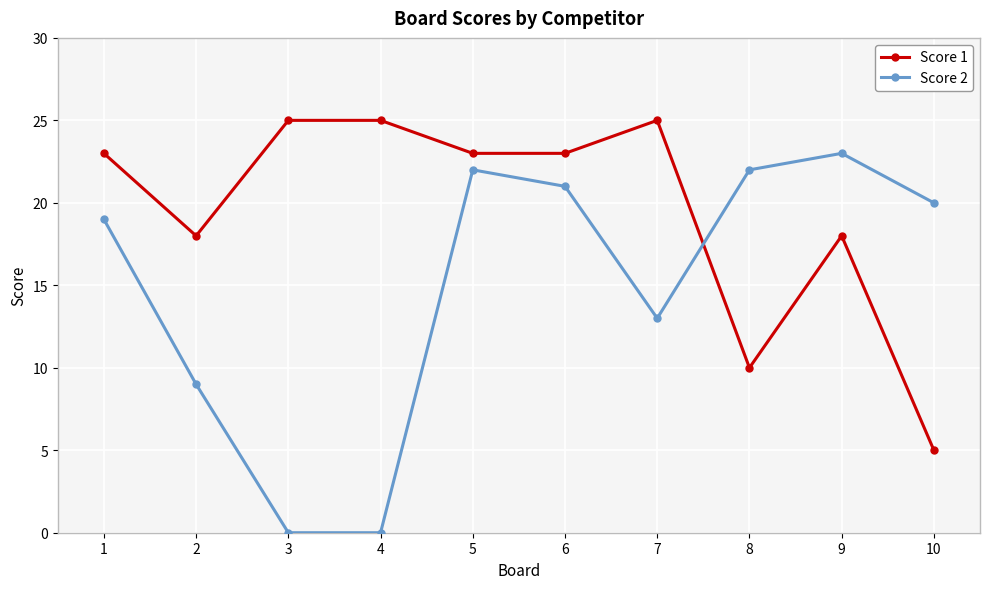

At which category does Score 1 reach its first local valley?

2